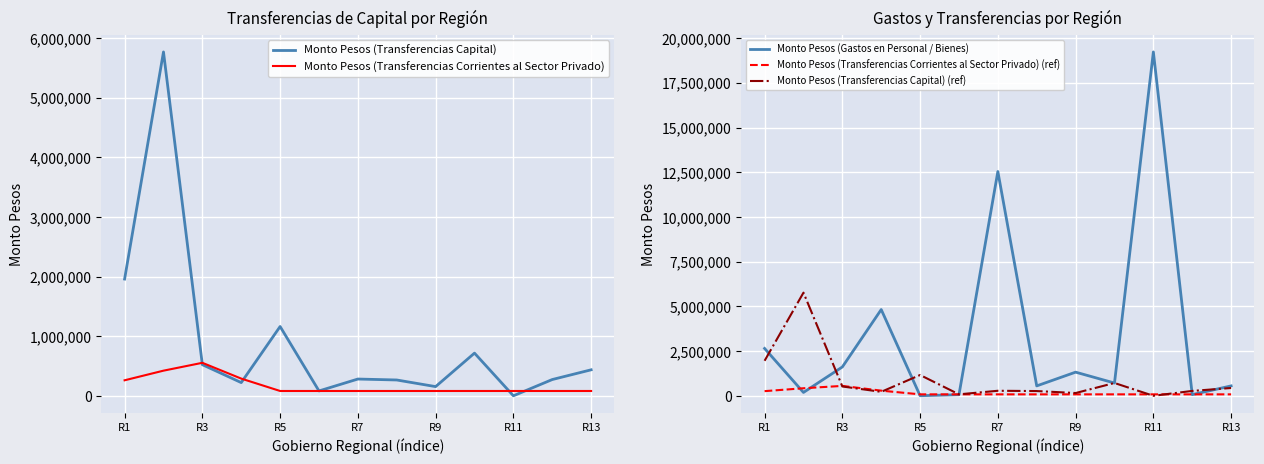

How many data points in Monto Pesos (Transferencias Capital) are less than 283293?

6